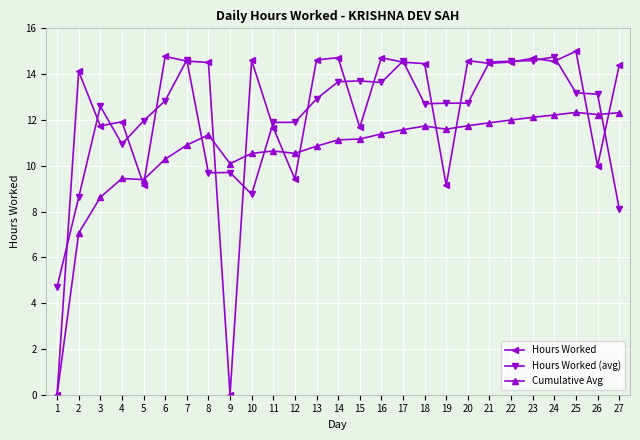

True or false: Cumulative Avg has a value of 10.6 at 11.

True